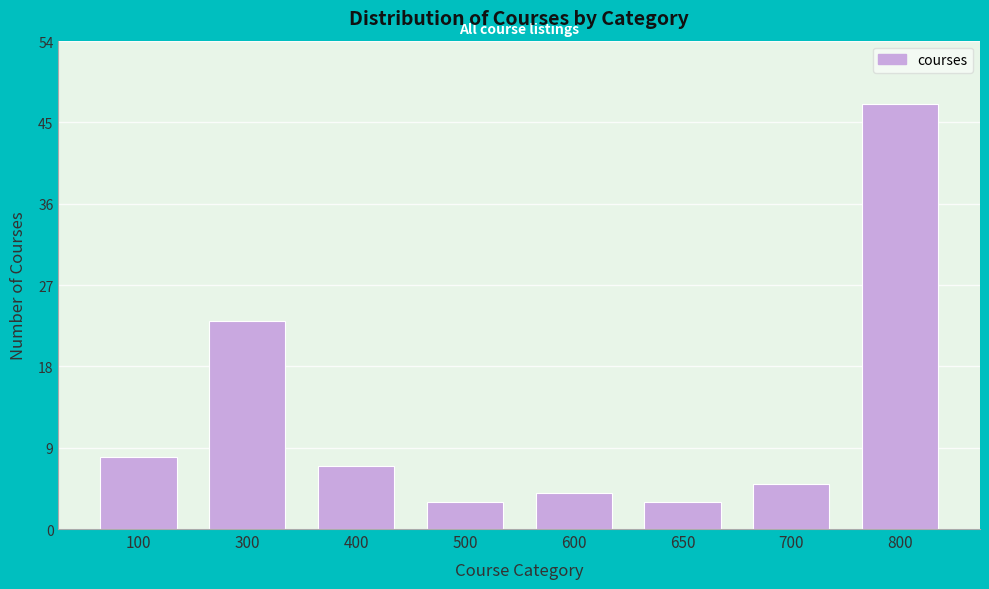

Reading left to right, list all the values displayed in this chart.

8	23	7	3	4	3	5	47